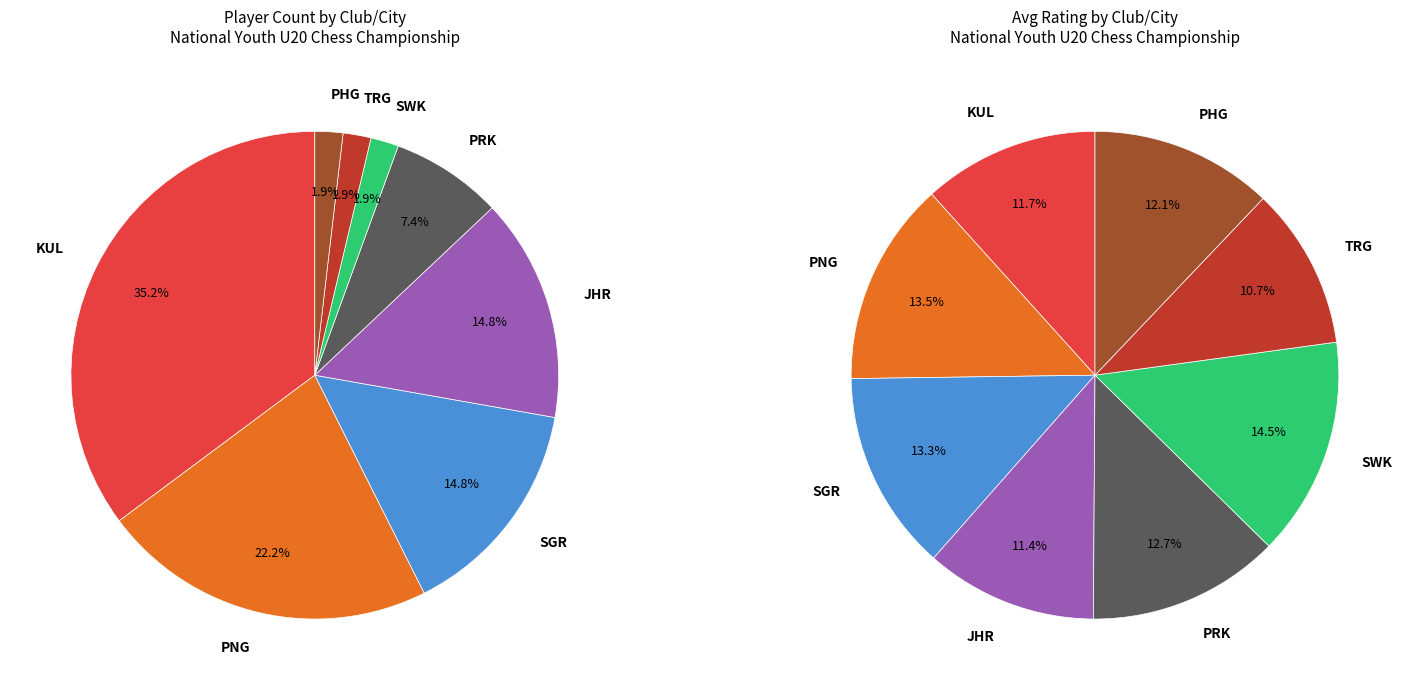

What is the total percentage of SWK and PNG?

24.1%